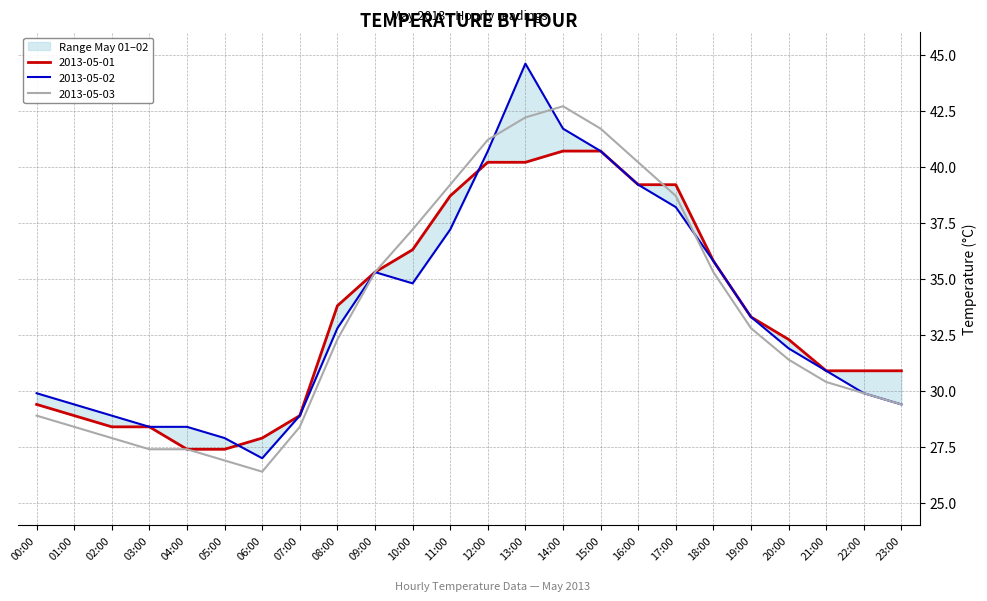

What are all the series names shown in the legend?

2013-05-01, 2013-05-02, 2013-05-03